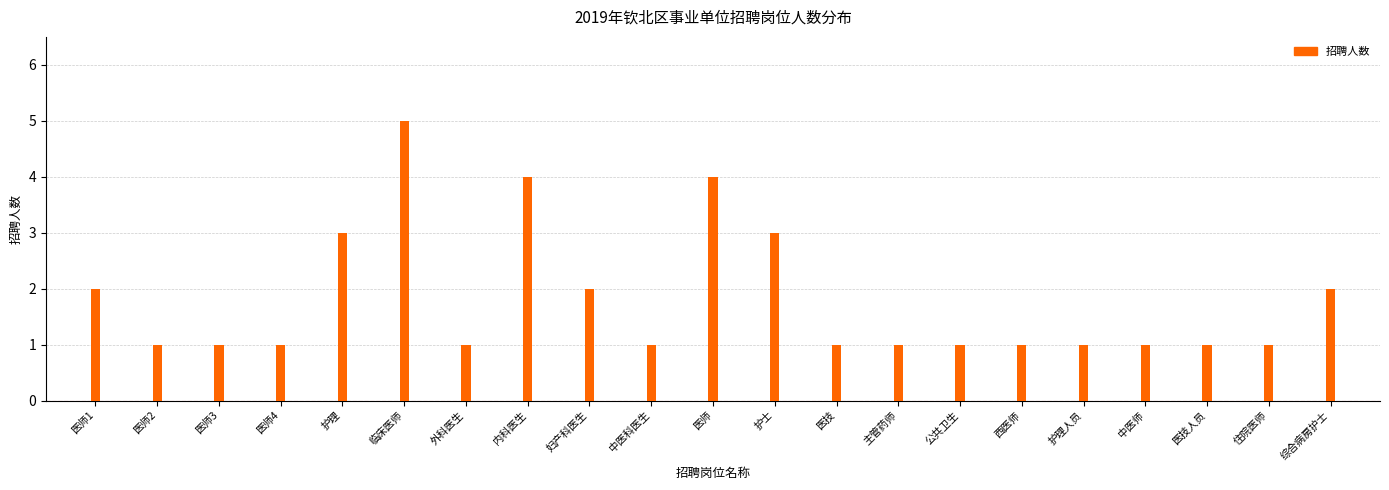

Is it true that the value at 外科医生 is 1?

True